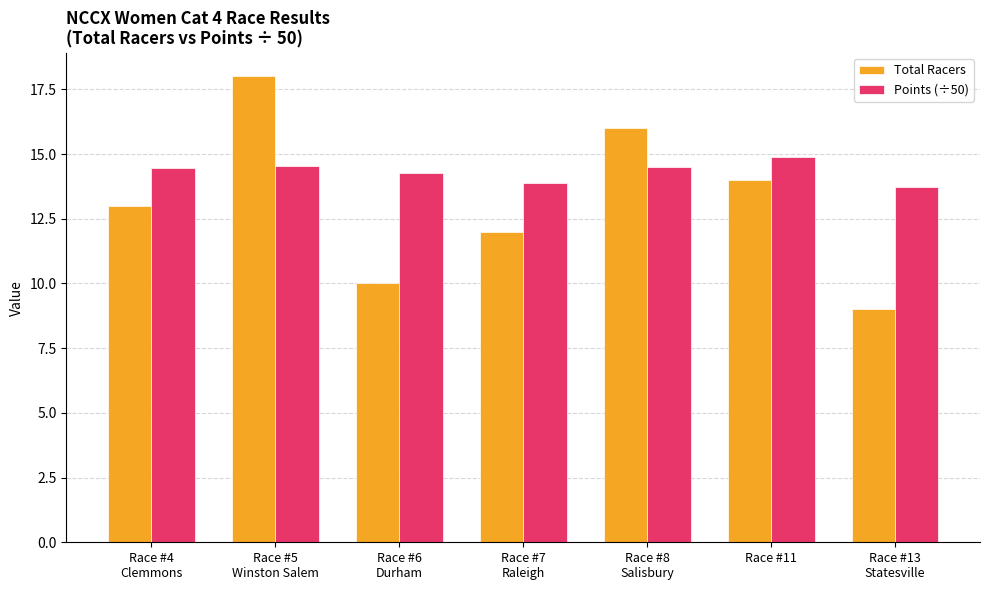

What is the sum of the Points (÷50) values at Race #8
Salisbury and Race #5
Winston Salem?

29.1